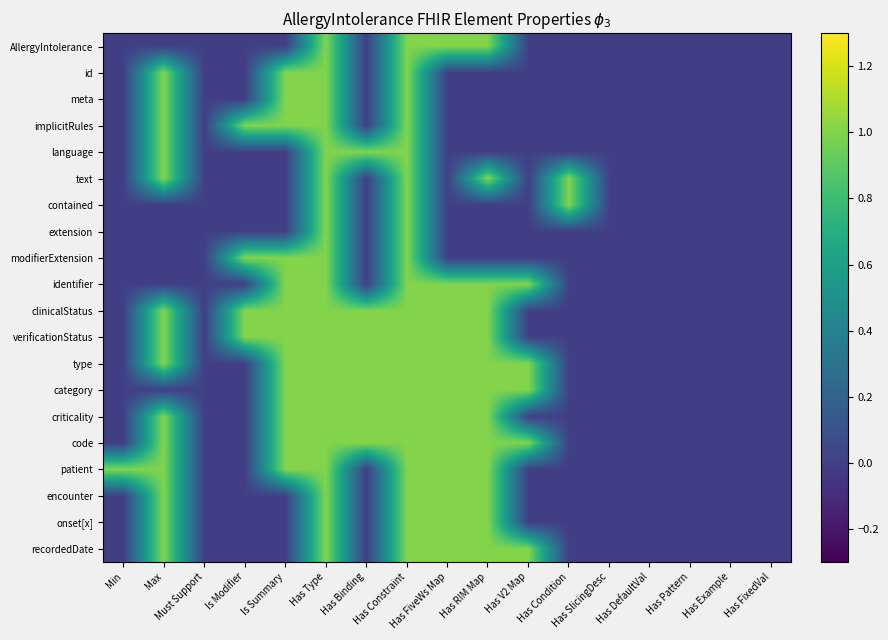

Reading left to right, transcribe all the data shown in this chart.

AllergyIntolerance: Min=0	Max=0	Must Support=0	Is Modifier=0	Is Summary=0	Has Type=1	Has Binding=0	Has Constraint=1	Has FiveWs Map=1	Has RIM Map=1	Has V2 Map=0	Has Condition=0	Has SlicingDesc=0	Has DefaultVal=0	Has Pattern=0	Has Example=0	Has FixedVal=0
id: Min=0	Max=1	Must Support=0	Is Modifier=0	Is Summary=1	Has Type=1	Has Binding=0	Has Constraint=1	Has FiveWs Map=0	Has RIM Map=0	Has V2 Map=0	Has Condition=0	Has SlicingDesc=0	Has DefaultVal=0	Has Pattern=0	Has Example=0	Has FixedVal=0
meta: Min=0	Max=1	Must Support=0	Is Modifier=0	Is Summary=1	Has Type=1	Has Binding=0	Has Constraint=1	Has FiveWs Map=0	Has RIM Map=0	Has V2 Map=0	Has Condition=0	Has SlicingDesc=0	Has DefaultVal=0	Has Pattern=0	Has Example=0	Has FixedVal=0
implicitRules: Min=0	Max=1	Must Support=0	Is Modifier=1	Is Summary=1	Has Type=1	Has Binding=0	Has Constraint=1	Has FiveWs Map=0	Has RIM Map=0	Has V2 Map=0	Has Condition=0	Has SlicingDesc=0	Has DefaultVal=0	Has Pattern=0	Has Example=0	Has FixedVal=0
language: Min=0	Max=1	Must Support=0	Is Modifier=0	Is Summary=0	Has Type=1	Has Binding=1	Has Constraint=1	Has FiveWs Map=0	Has RIM Map=0	Has V2 Map=0	Has Condition=0	Has SlicingDesc=0	Has DefaultVal=0	Has Pattern=0	Has Example=0	Has FixedVal=0
text: Min=0	Max=1	Must Support=0	Is Modifier=0	Is Summary=0	Has Type=1	Has Binding=0	Has Constraint=1	Has FiveWs Map=0	Has RIM Map=1	Has V2 Map=0	Has Condition=1	Has SlicingDesc=0	Has DefaultVal=0	Has Pattern=0	Has Example=0	Has FixedVal=0
contained: Min=0	Max=0	Must Support=0	Is Modifier=0	Is Summary=0	Has Type=1	Has Binding=0	Has Constraint=1	Has FiveWs Map=0	Has RIM Map=0	Has V2 Map=0	Has Condition=1	Has SlicingDesc=0	Has DefaultVal=0	Has Pattern=0	Has Example=0	Has FixedVal=0
extension: Min=0	Max=0	Must Support=0	Is Modifier=0	Is Summary=0	Has Type=1	Has Binding=0	Has Constraint=1	Has FiveWs Map=0	Has RIM Map=0	Has V2 Map=0	Has Condition=0	Has SlicingDesc=0	Has DefaultVal=0	Has Pattern=0	Has Example=0	Has FixedVal=0
modifierExtension: Min=0	Max=0	Must Support=0	Is Modifier=1	Is Summary=1	Has Type=1	Has Binding=0	Has Constraint=1	Has FiveWs Map=0	Has RIM Map=0	Has V2 Map=0	Has Condition=0	Has SlicingDesc=0	Has DefaultVal=0	Has Pattern=0	Has Example=0	Has FixedVal=0
identifier: Min=0	Max=0	Must Support=0	Is Modifier=0	Is Summary=1	Has Type=1	Has Binding=0	Has Constraint=1	Has FiveWs Map=1	Has RIM Map=1	Has V2 Map=1	Has Condition=0	Has SlicingDesc=0	Has DefaultVal=0	Has Pattern=0	Has Example=0	Has FixedVal=0
clinicalStatus: Min=0	Max=1	Must Support=0	Is Modifier=1	Is Summary=1	Has Type=1	Has Binding=1	Has Constraint=1	Has FiveWs Map=1	Has RIM Map=1	Has V2 Map=0	Has Condition=0	Has SlicingDesc=0	Has DefaultVal=0	Has Pattern=0	Has Example=0	Has FixedVal=0
verificationStatus: Min=0	Max=1	Must Support=0	Is Modifier=1	Is Summary=1	Has Type=1	Has Binding=1	Has Constraint=1	Has FiveWs Map=1	Has RIM Map=1	Has V2 Map=0	Has Condition=0	Has SlicingDesc=0	Has DefaultVal=0	Has Pattern=0	Has Example=0	Has FixedVal=0
type: Min=0	Max=1	Must Support=0	Is Modifier=0	Is Summary=1	Has Type=1	Has Binding=1	Has Constraint=1	Has FiveWs Map=1	Has RIM Map=1	Has V2 Map=1	Has Condition=0	Has SlicingDesc=0	Has DefaultVal=0	Has Pattern=0	Has Example=0	Has FixedVal=0
category: Min=0	Max=0	Must Support=0	Is Modifier=0	Is Summary=1	Has Type=1	Has Binding=1	Has Constraint=1	Has FiveWs Map=1	Has RIM Map=1	Has V2 Map=1	Has Condition=0	Has SlicingDesc=0	Has DefaultVal=0	Has Pattern=0	Has Example=0	Has FixedVal=0
criticality: Min=0	Max=1	Must Support=0	Is Modifier=0	Is Summary=1	Has Type=1	Has Binding=1	Has Constraint=1	Has FiveWs Map=1	Has RIM Map=1	Has V2 Map=0	Has Condition=0	Has SlicingDesc=0	Has DefaultVal=0	Has Pattern=0	Has Example=0	Has FixedVal=0
code: Min=0	Max=1	Must Support=0	Is Modifier=0	Is Summary=1	Has Type=1	Has Binding=1	Has Constraint=1	Has FiveWs Map=1	Has RIM Map=1	Has V2 Map=1	Has Condition=0	Has SlicingDesc=0	Has DefaultVal=0	Has Pattern=0	Has Example=0	Has FixedVal=0
patient: Min=1	Max=1	Must Support=0	Is Modifier=0	Is Summary=1	Has Type=1	Has Binding=0	Has Constraint=1	Has FiveWs Map=1	Has RIM Map=1	Has V2 Map=0	Has Condition=0	Has SlicingDesc=0	Has DefaultVal=0	Has Pattern=0	Has Example=0	Has FixedVal=0
encounter: Min=0	Max=1	Must Support=0	Is Modifier=0	Is Summary=0	Has Type=1	Has Binding=0	Has Constraint=1	Has FiveWs Map=1	Has RIM Map=1	Has V2 Map=0	Has Condition=0	Has SlicingDesc=0	Has DefaultVal=0	Has Pattern=0	Has Example=0	Has FixedVal=0
onset[x]: Min=0	Max=1	Must Support=0	Is Modifier=0	Is Summary=0	Has Type=1	Has Binding=0	Has Constraint=1	Has FiveWs Map=1	Has RIM Map=1	Has V2 Map=0	Has Condition=0	Has SlicingDesc=0	Has DefaultVal=0	Has Pattern=0	Has Example=0	Has FixedVal=0
recordedDate: Min=0	Max=1	Must Support=0	Is Modifier=0	Is Summary=0	Has Type=1	Has Binding=0	Has Constraint=1	Has FiveWs Map=1	Has RIM Map=1	Has V2 Map=1	Has Condition=0	Has SlicingDesc=0	Has DefaultVal=0	Has Pattern=0	Has Example=0	Has FixedVal=0